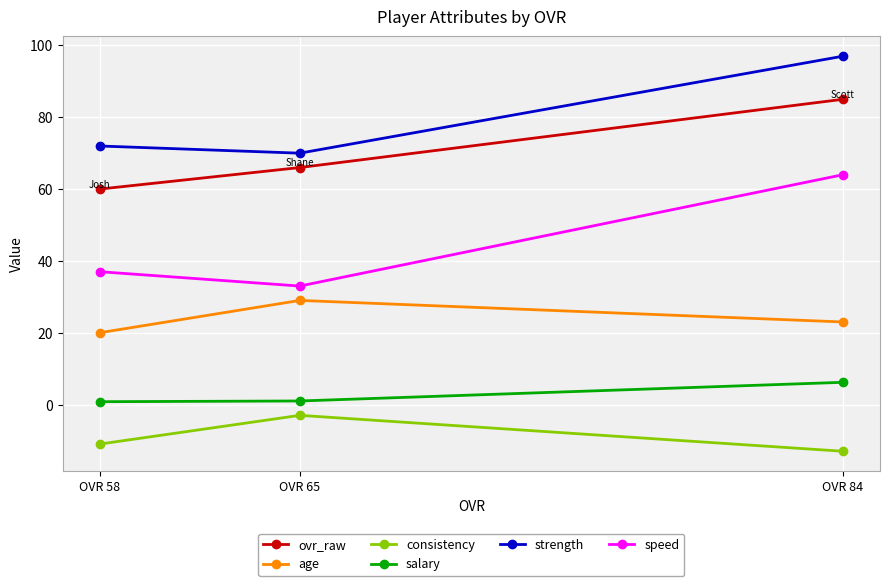

At which label does consistency reach its peak?

OVR 65